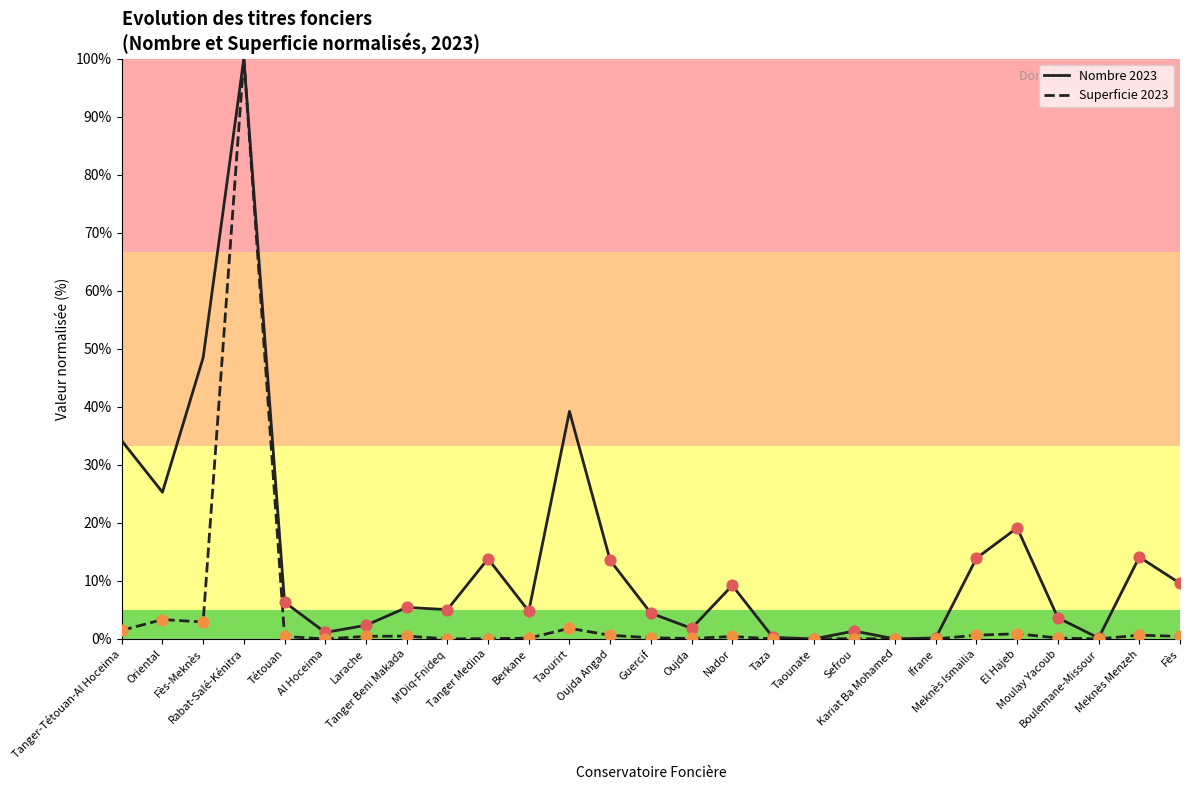

Which series reaches the minimum Y coordinate?

Superficie 2023